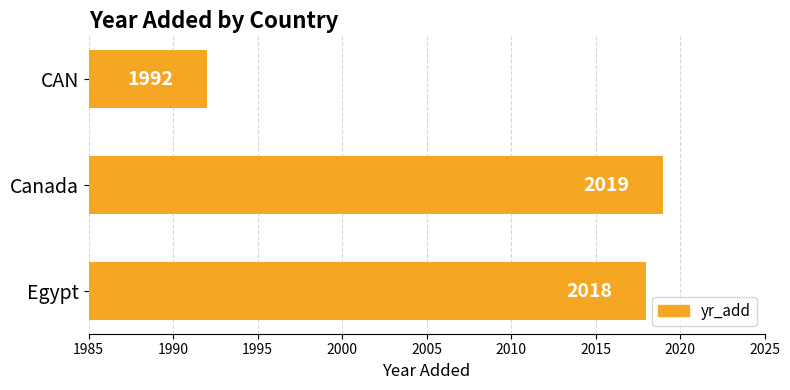

Between Egypt and Canada, which is larger?

Canada